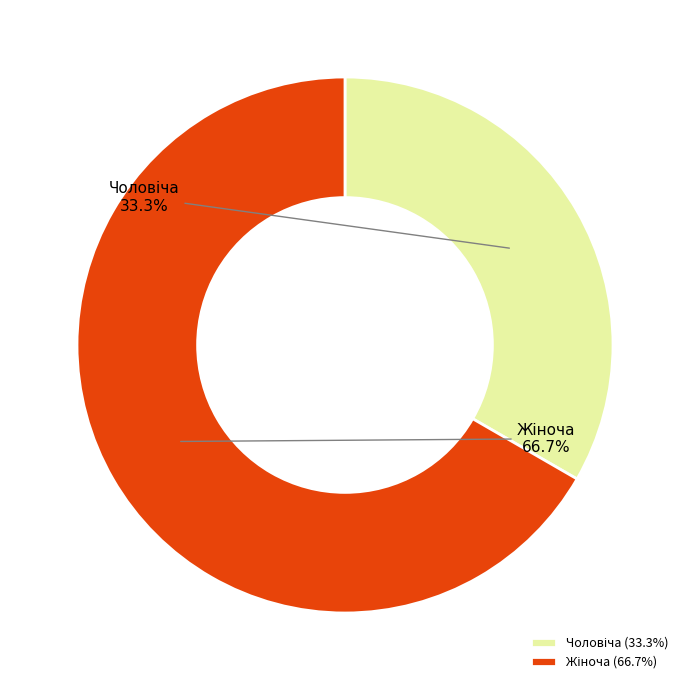

Is there any slice that represents more than half of the pie?

Yes